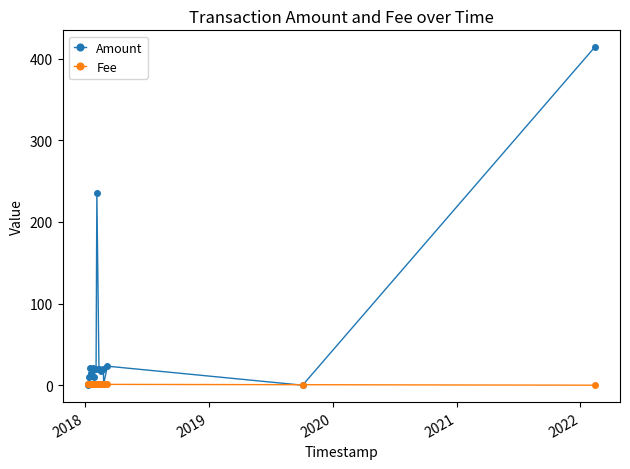

Rank the series by their average value, from lowest to highest.

Fee, Amount